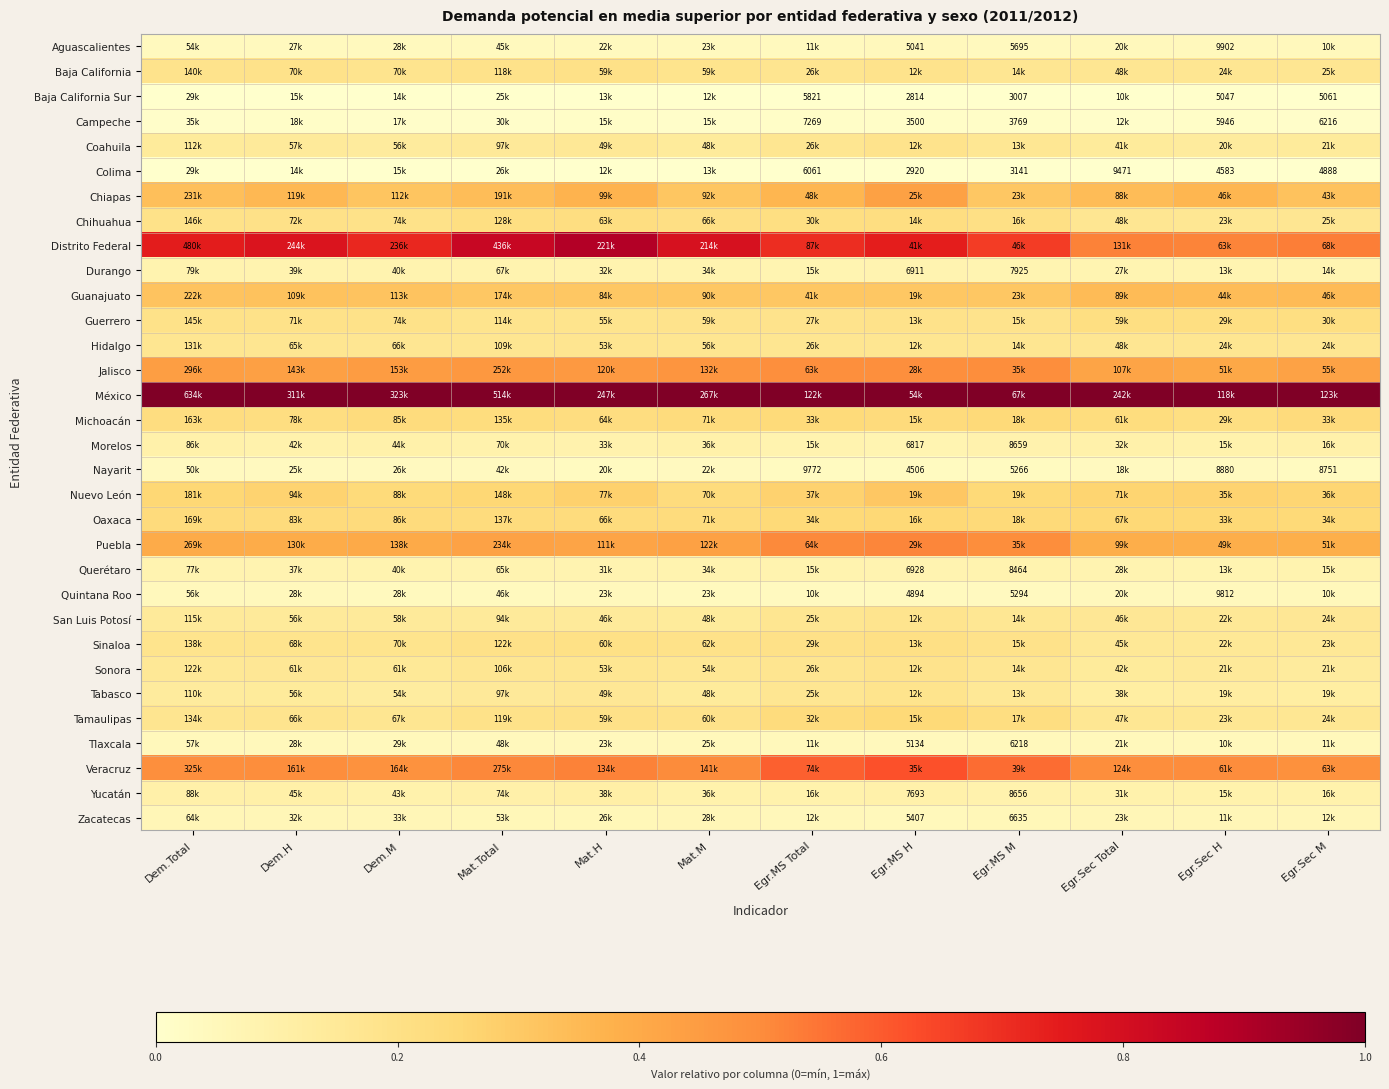

What is the spread (max minus min) of values at Egr.Sec Total?

1.0